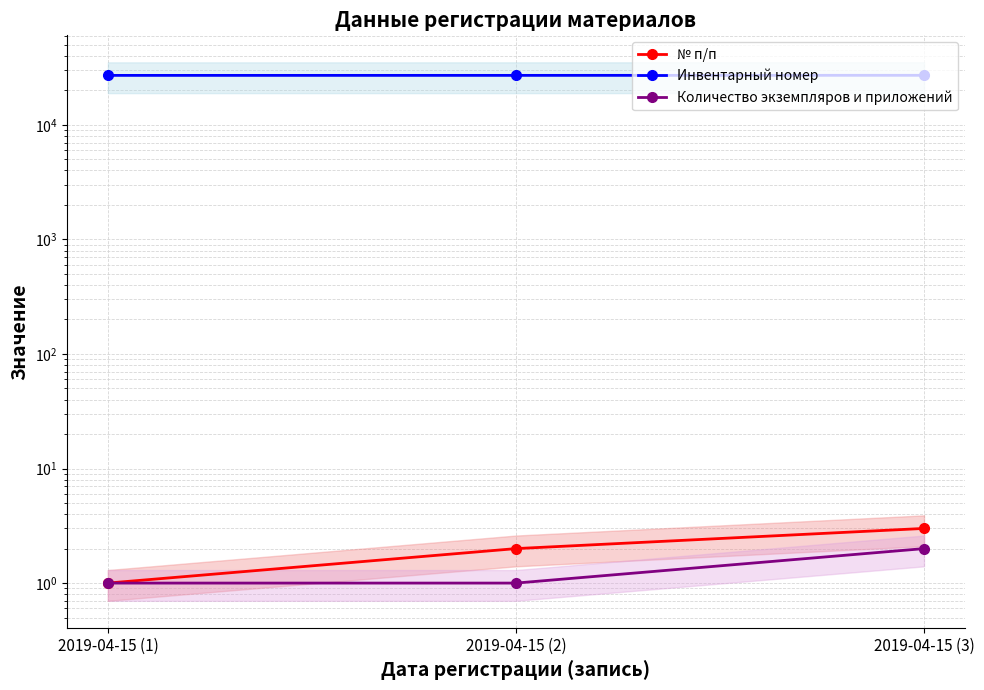

How many values in the № п/п series exceed 2?

1